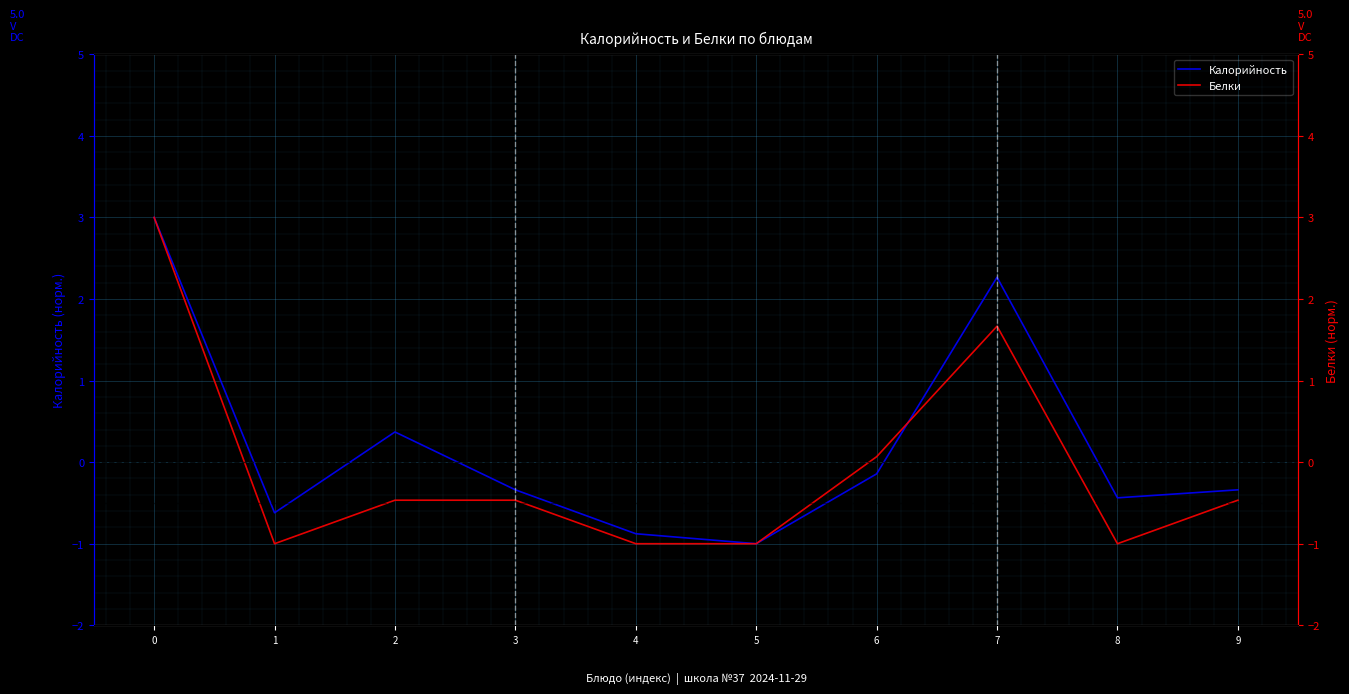

Between which two adjacent categories do Калорийность and Белки first intersect?

6 and 7